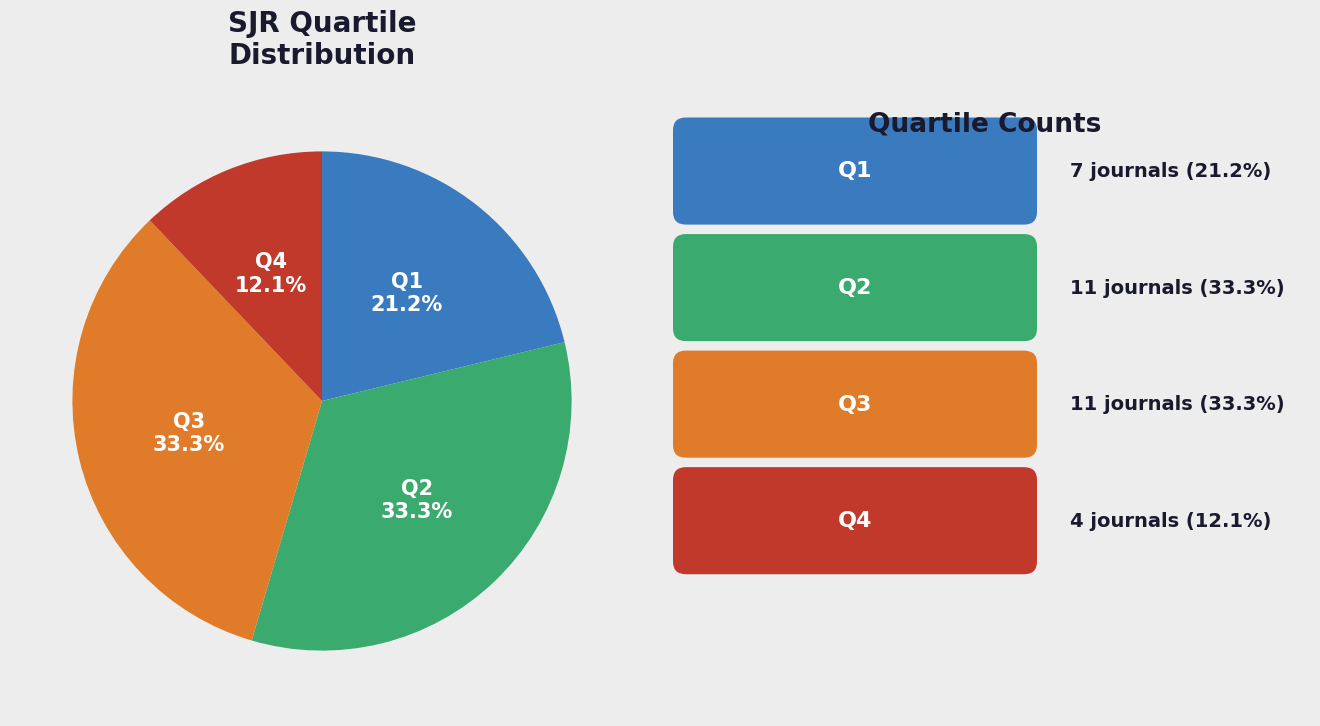

The Q2 slice represents 21% of the pie. True or false?

False